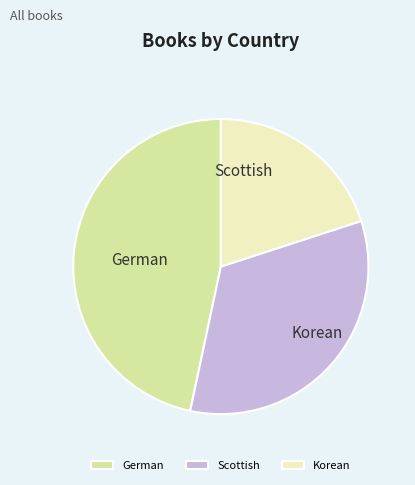

To the nearest percent, what is the combined percentage of Scottish and Korean?

53%